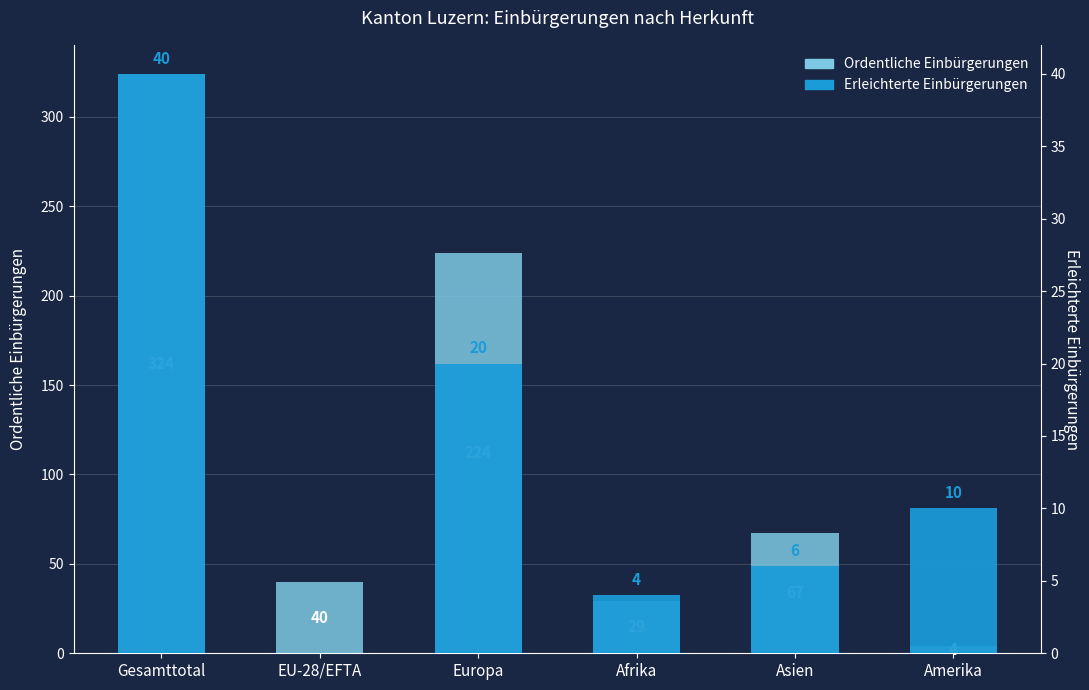

What is the label of the 2nd bar from the right?

Asien